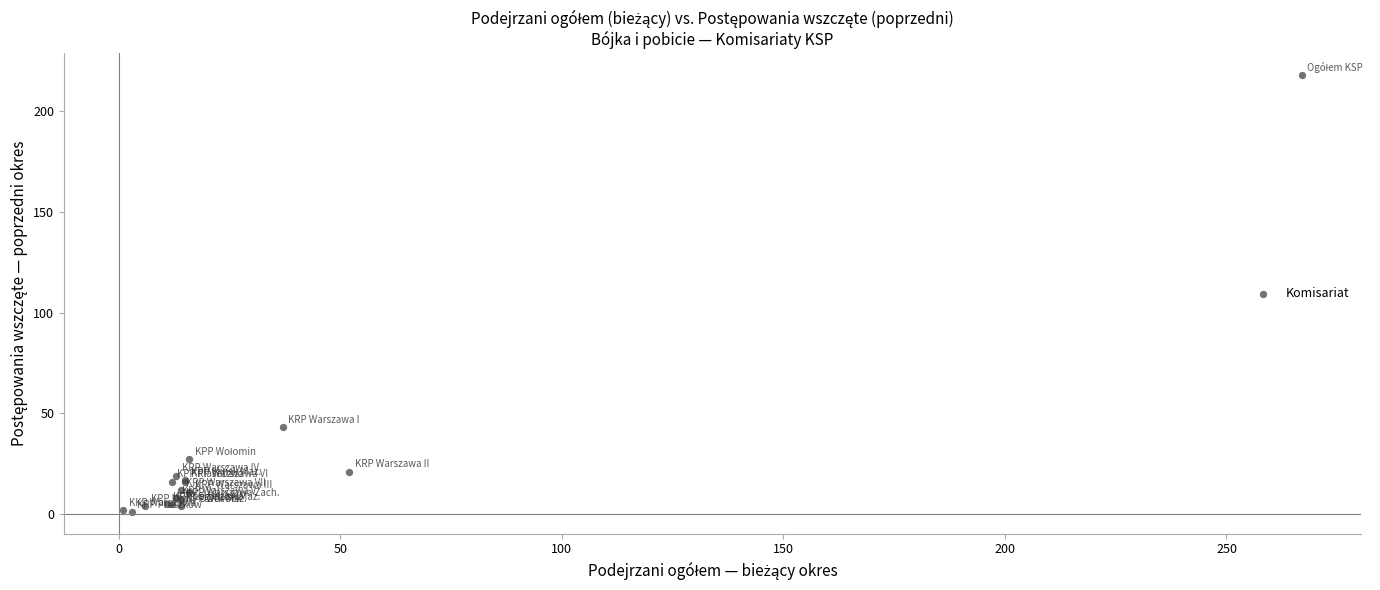

What Y value in the scatter plot is closest to 109?

43